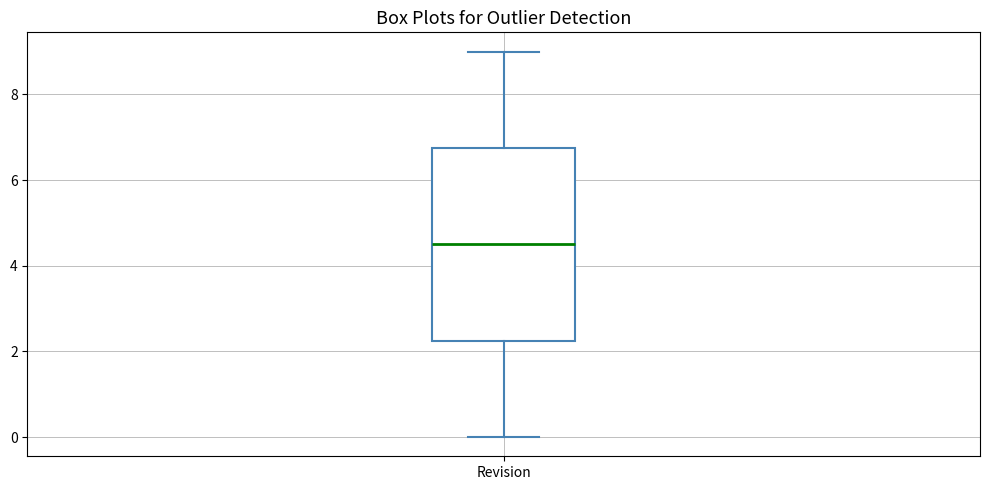

Read this box plot against the y-axis: the position of the median line, the range covered by the box, and the ends of both whiskers. The values are not printed on the chart, so give them approximately, as read against the axis.

median 4.6, box 2.2 to 6.8, whiskers 0.0 to 9.0